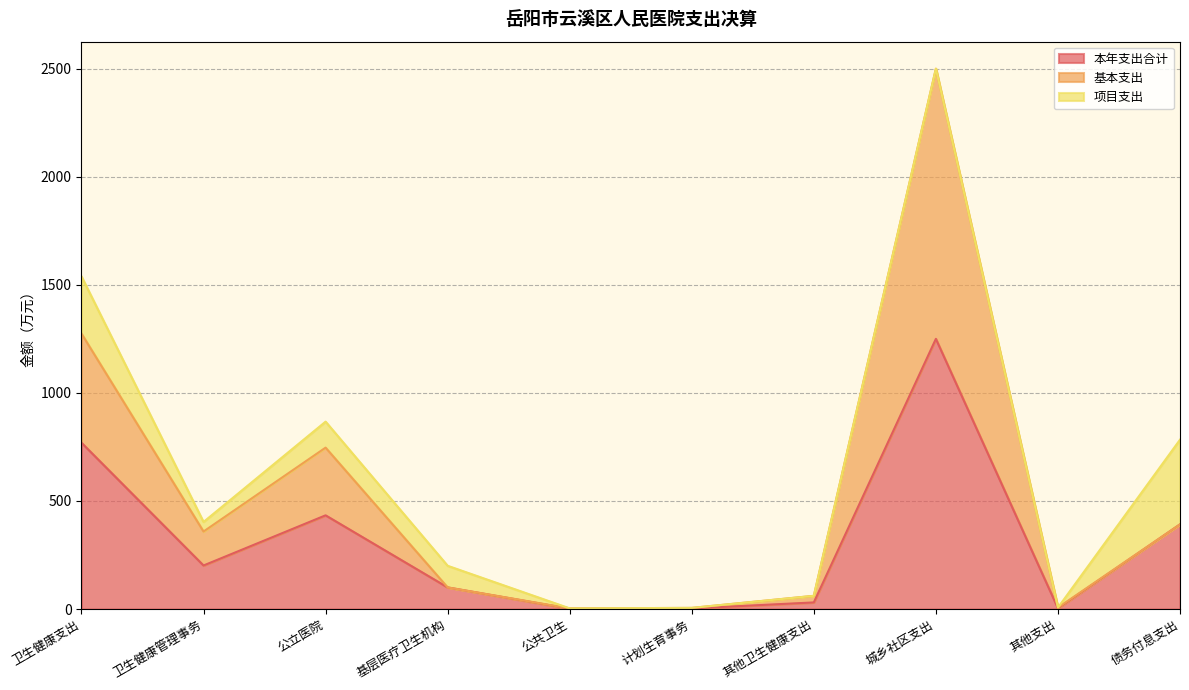

What is the lowest value of the 基本支出 series?

3.0